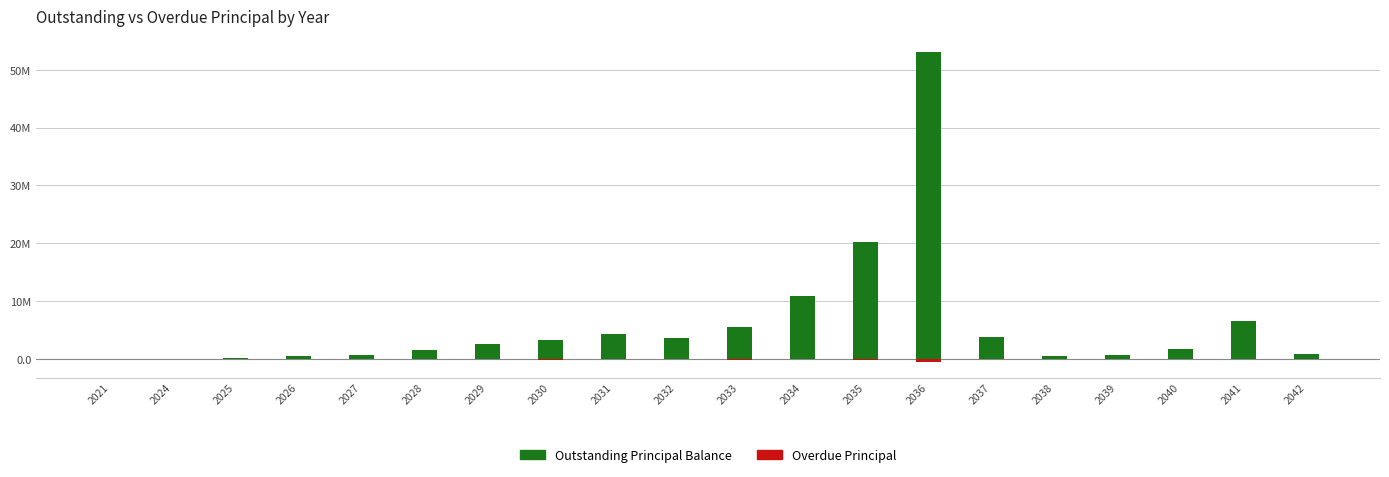

Is the value of Overdue Principal at 2028 greater than the value of Outstanding Principal Balance at 2035?

No